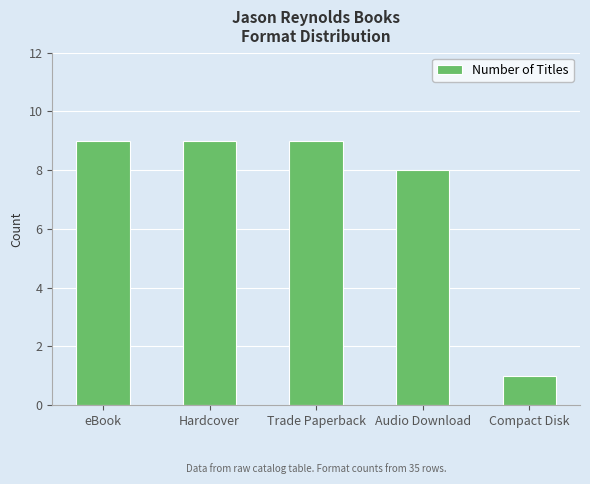

Is it true that the value at Audio Download is 8?

True